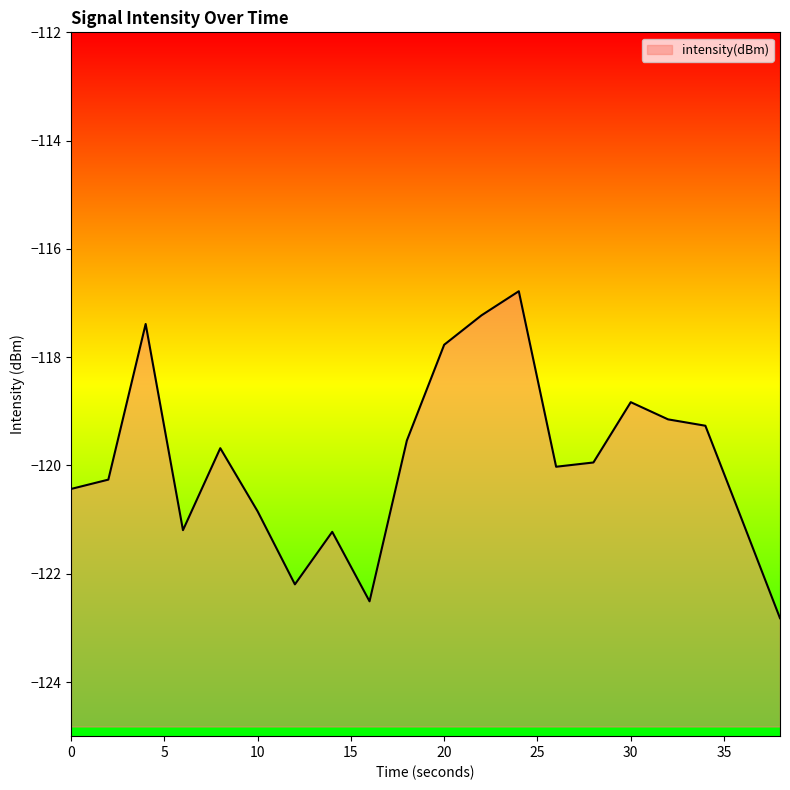

What is the greatest value displayed?

-116.8